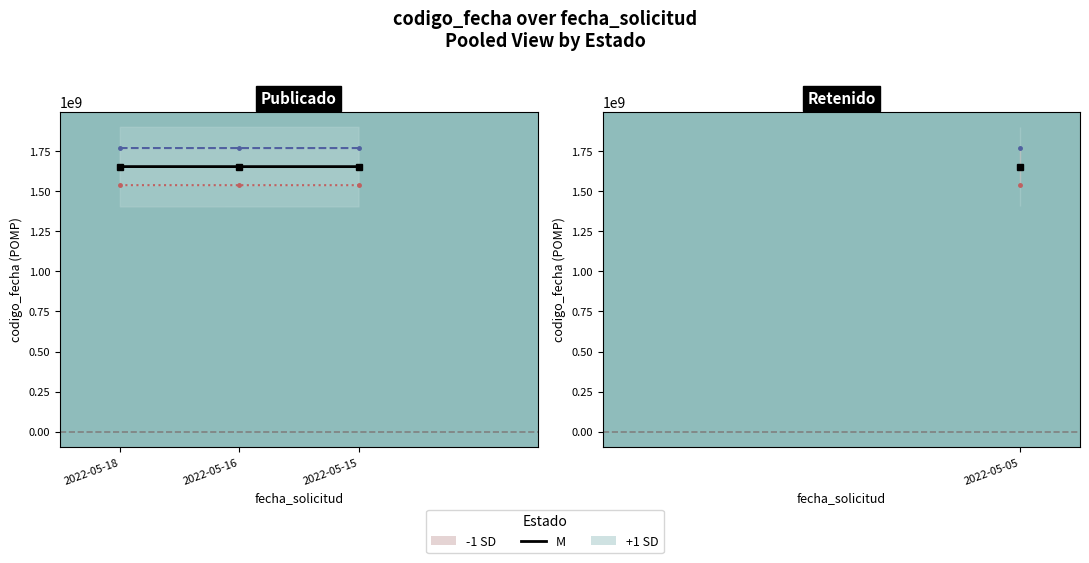

What is the smallest value displayed?

1536998564.4